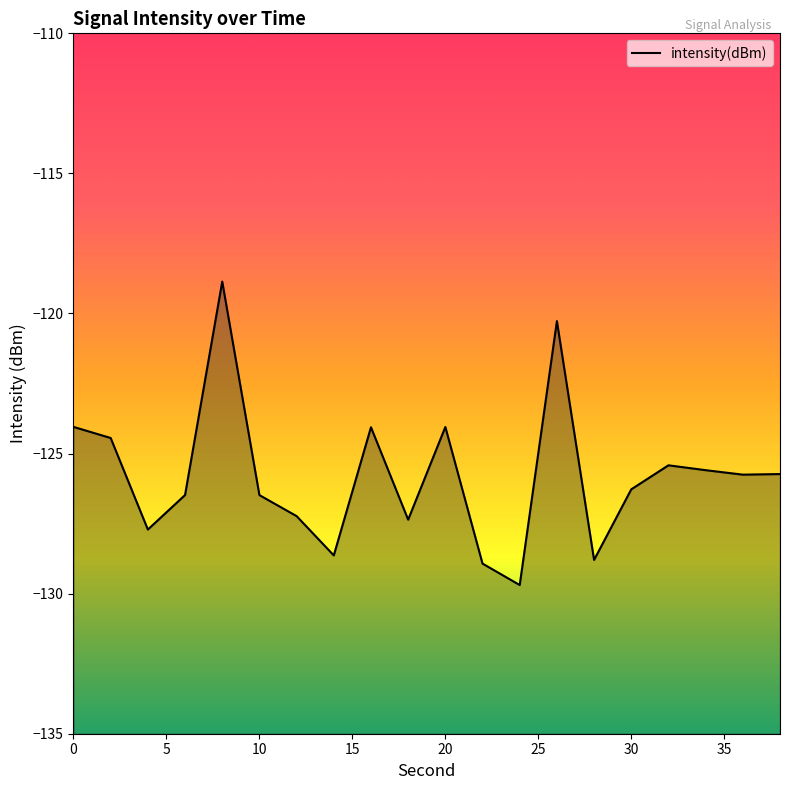

Rank the categories by value from highest to lowest.

8, 26, 0, 20, 16, 2, 32, 34, 38, 36, 30, 6, 10, 12, 18, 4, 14, 28, 22, 24